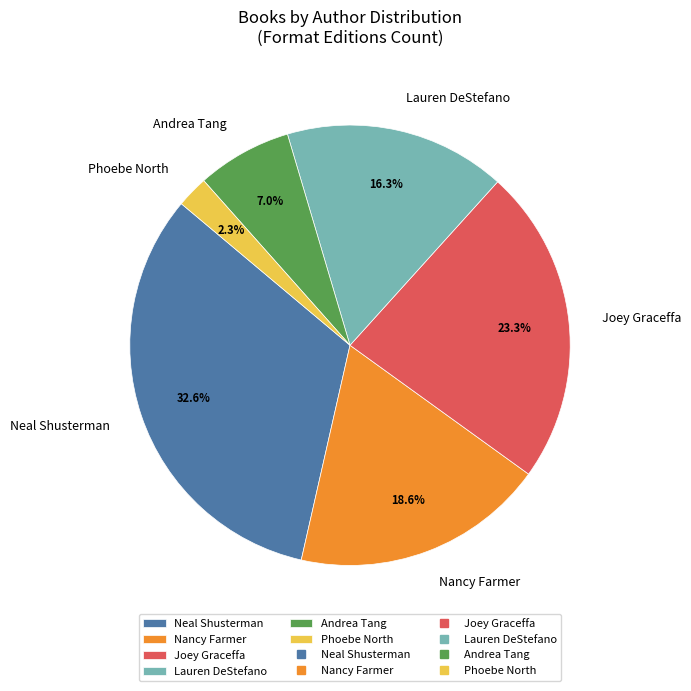

To the nearest percent, what is the difference between the largest and smallest slice percentages?

30%